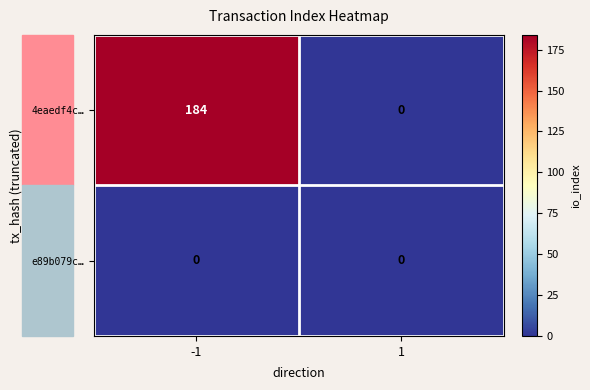

What is the difference between the 4eaedf4c… values at 1 and -1?

184